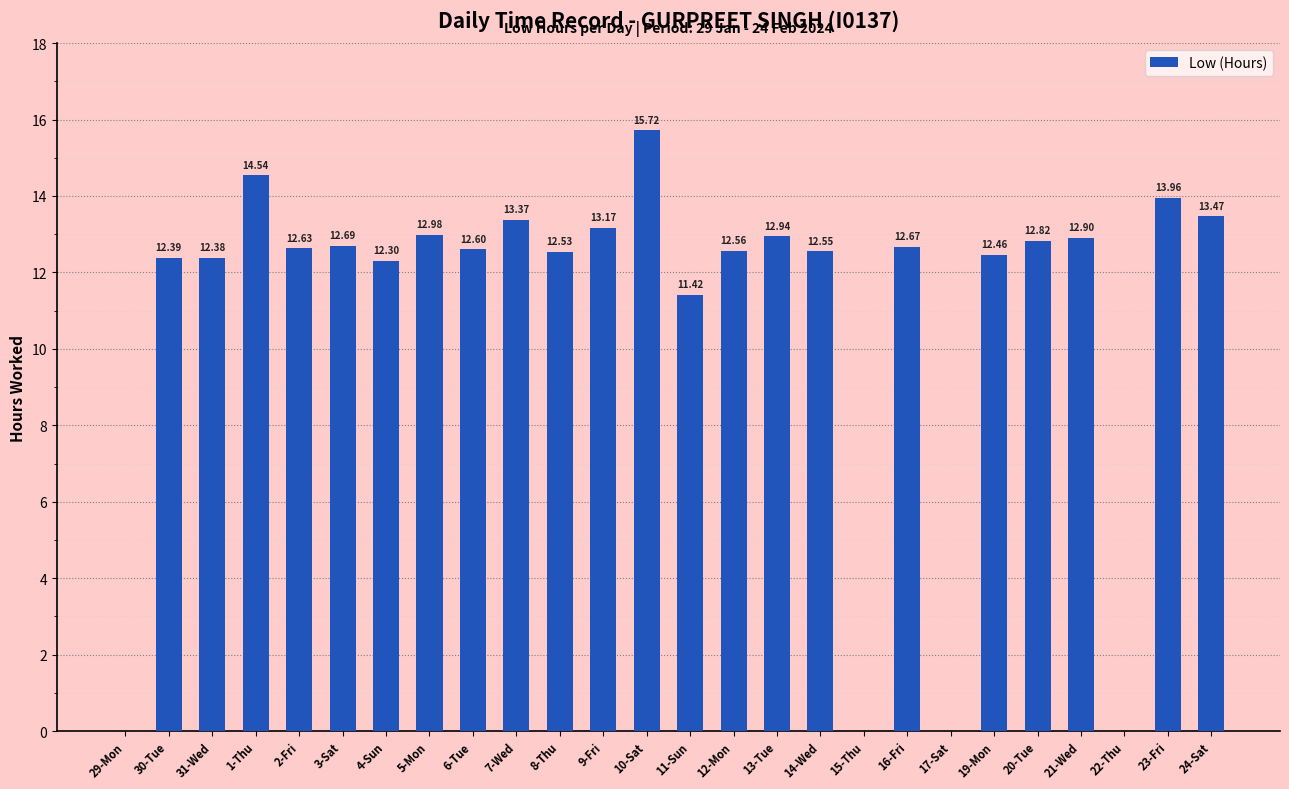

What is the difference between the values at 24-Sat and 14-Wed?

0.9